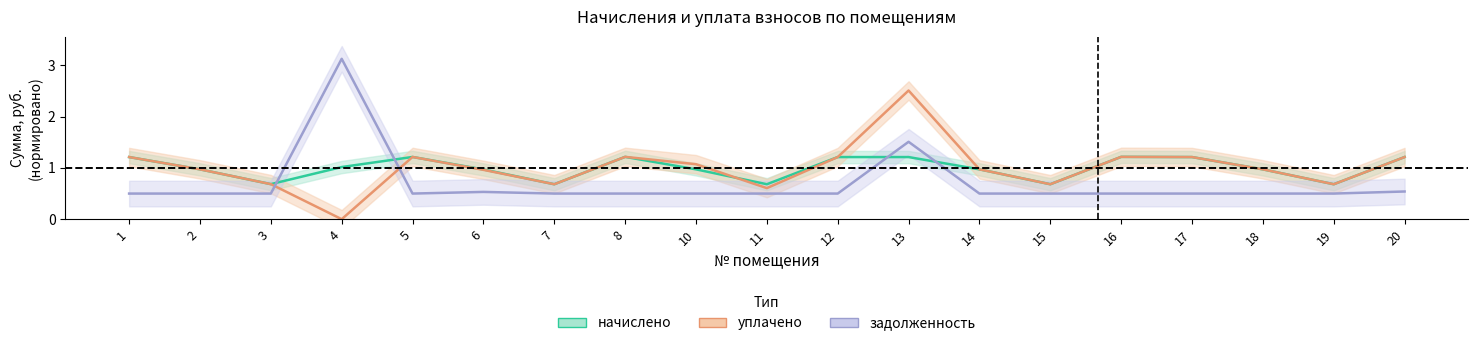

List the labels in order of уплачено value, largest first.

13, 8, 16, 5, 1, 12, 17, 20, 10, 2, 14, 18, 6, 3, 7, 15, 19, 11, 4